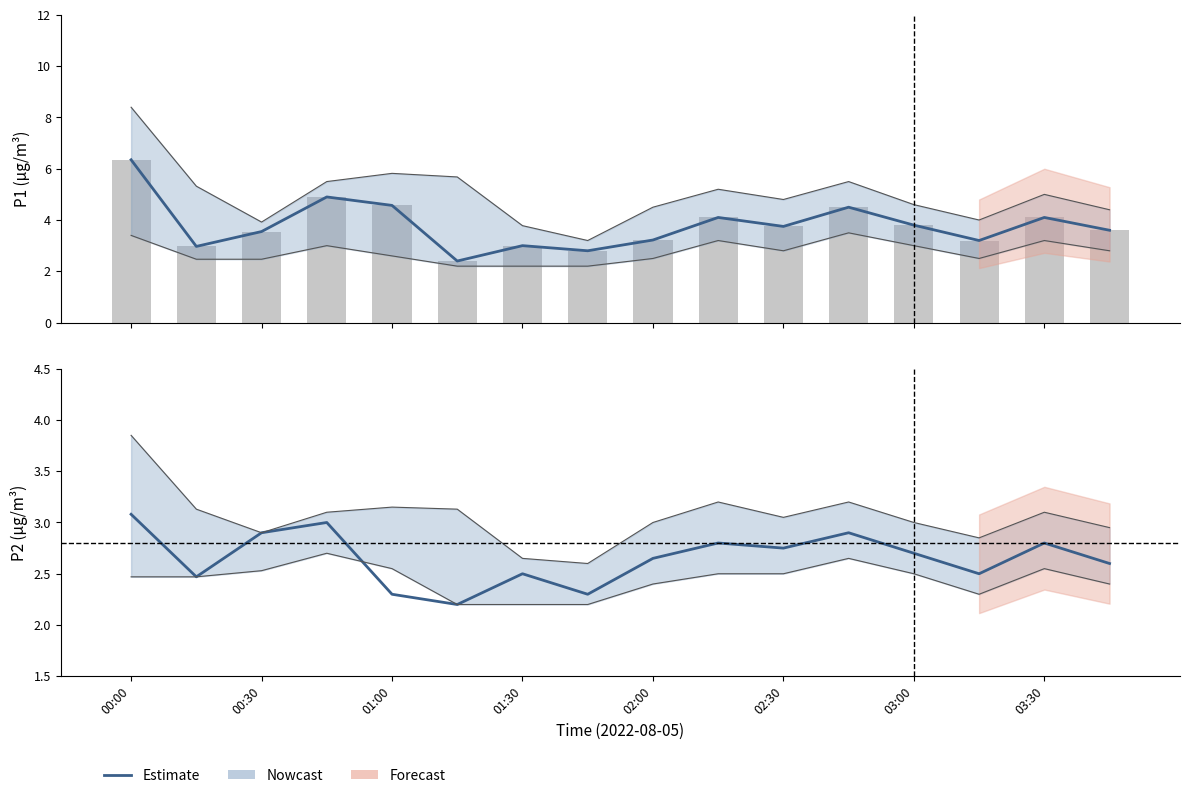

Is it true that P1 equals 2.3 at 00:30?

False